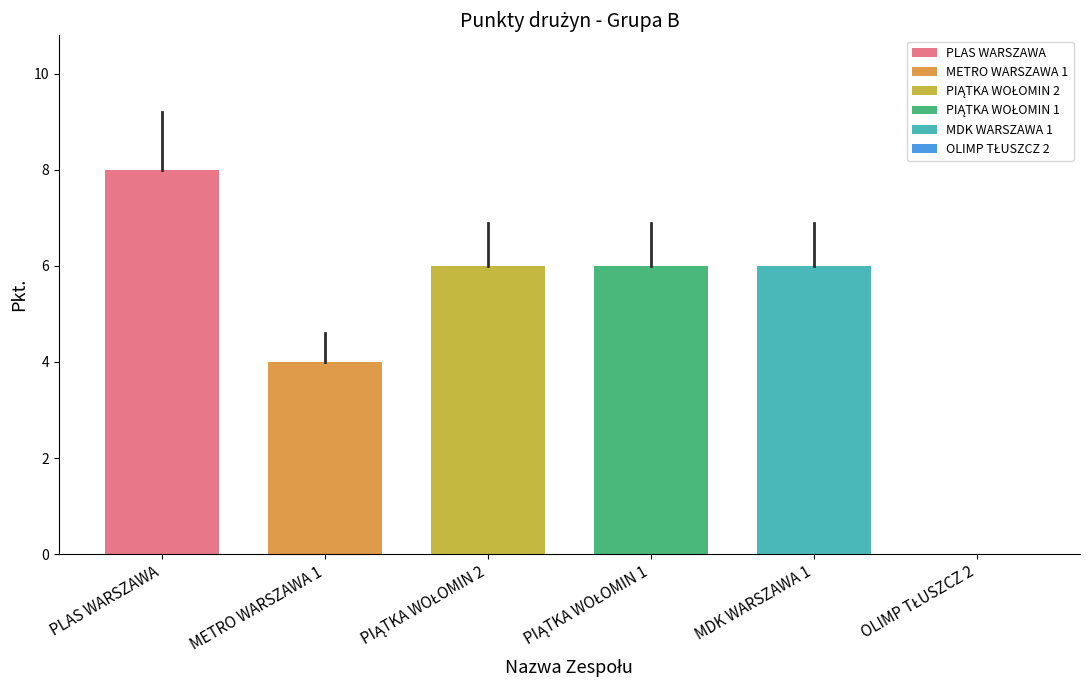

What position from the right is PIĄTKA WOŁOMIN 2?

4